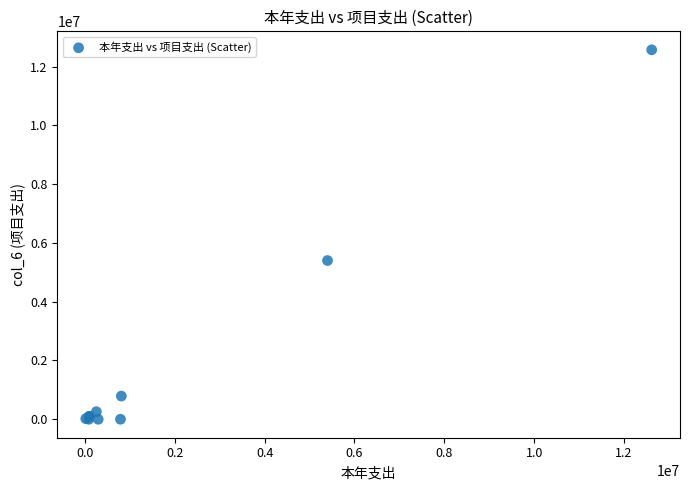

What Y value in the scatter plot is closest to 6284777?

5400000.0